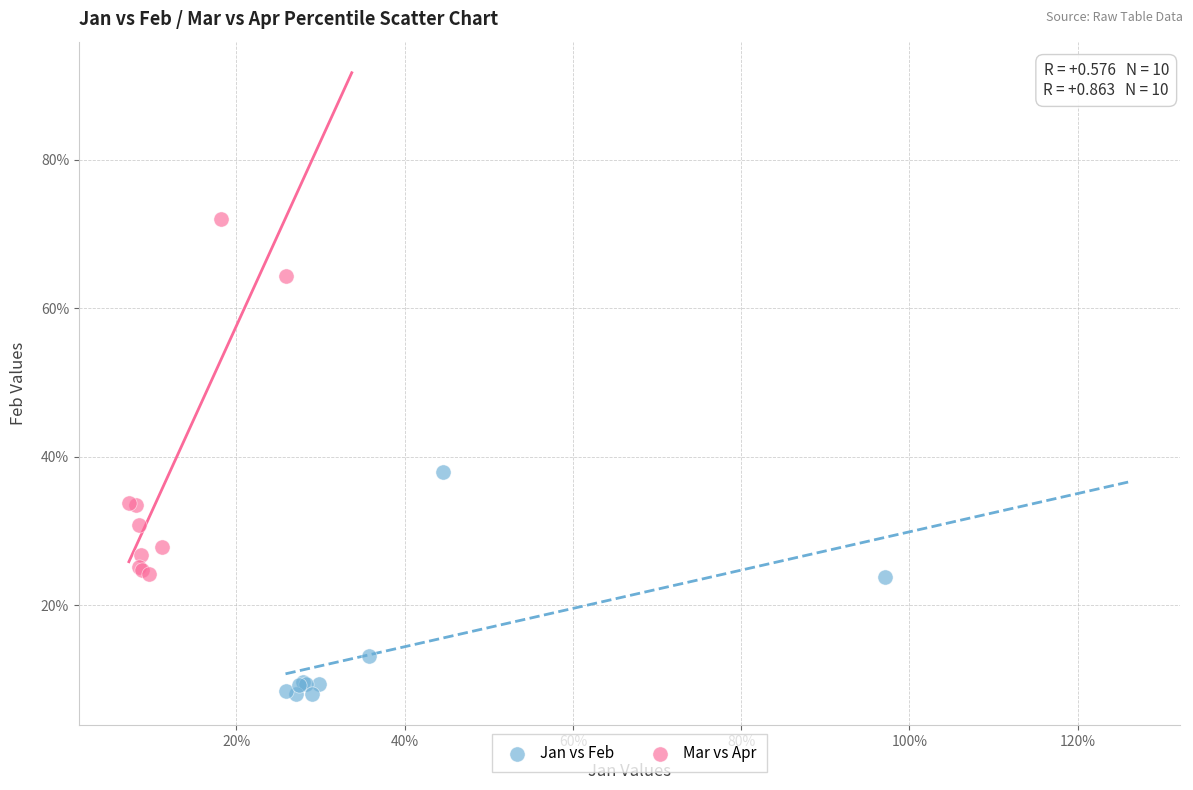

Which series has the largest Y range (max minus min)?

Mar vs Apr